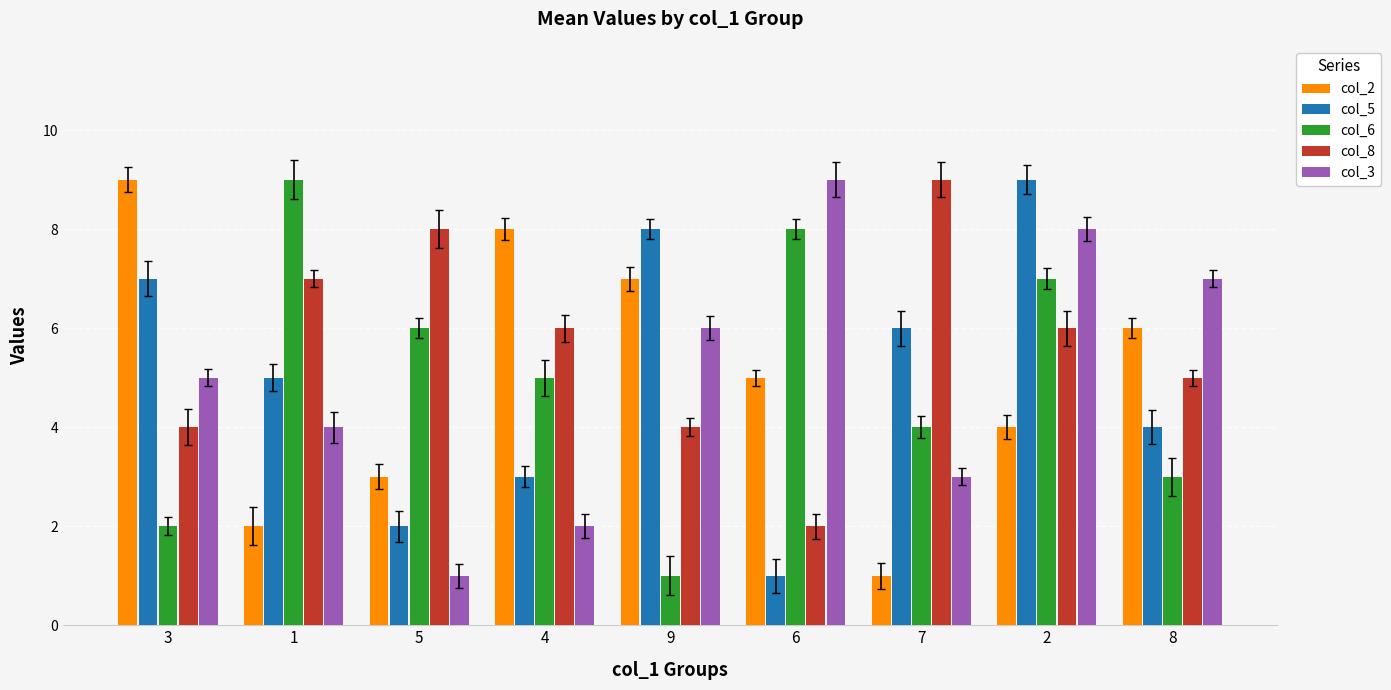

True or false: col_8 has a value of 2 at 3.

False